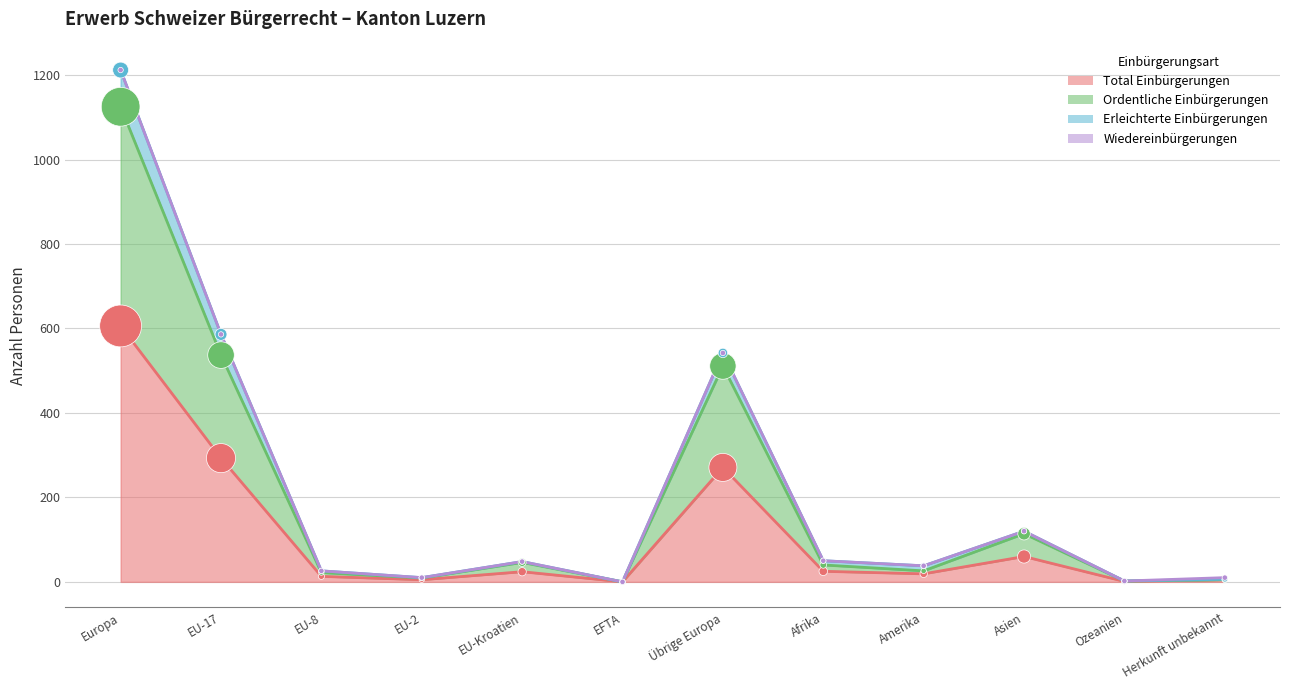

Which series has the largest total across all categories?

Erleichterte Einbürgerungen